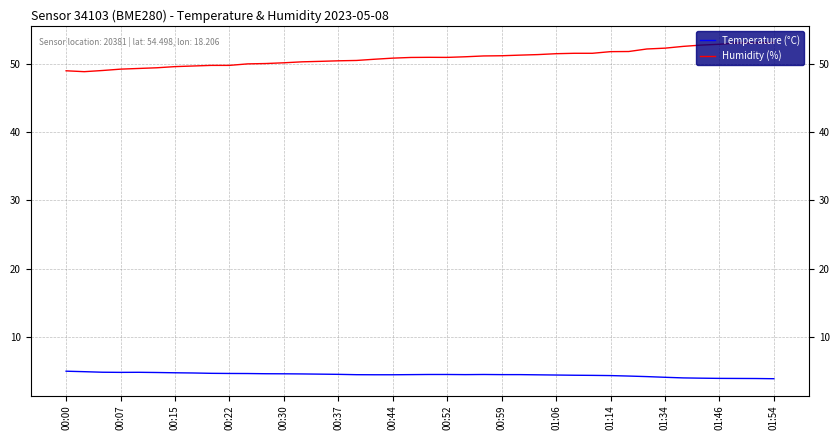

True or false: Temperature (°C) and Humidity (%) cross at least once.

False